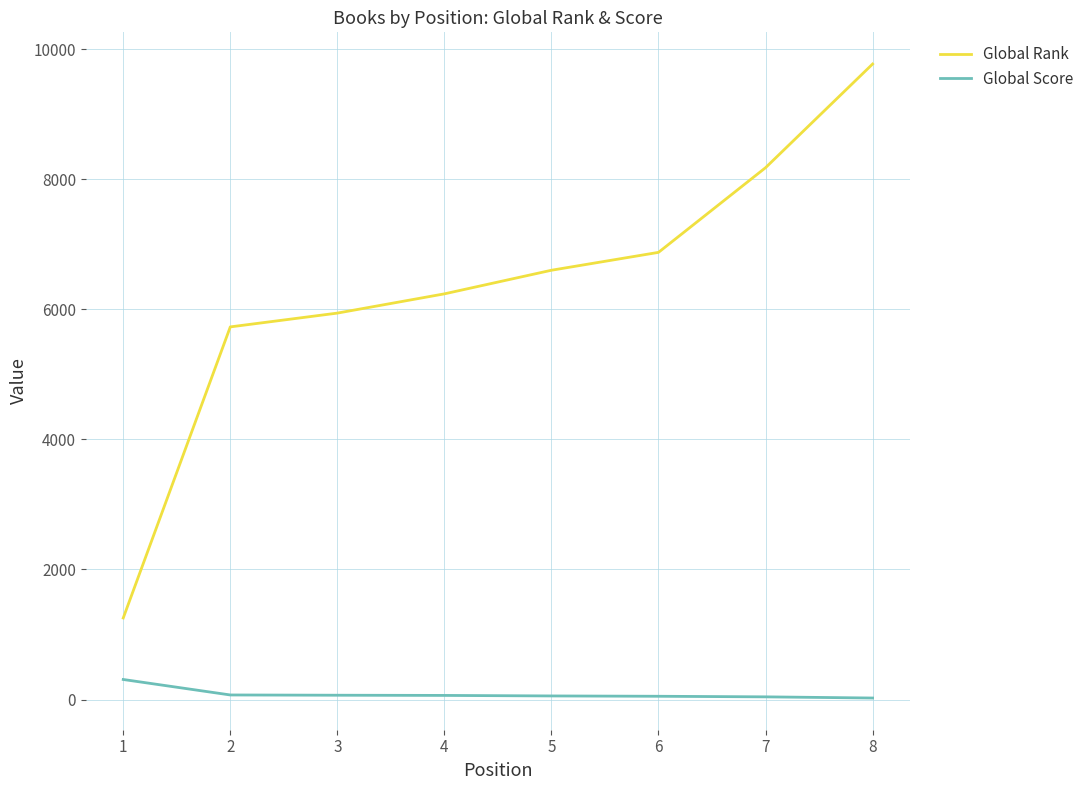

Which series changed the most between 6 and 7?

Global Rank